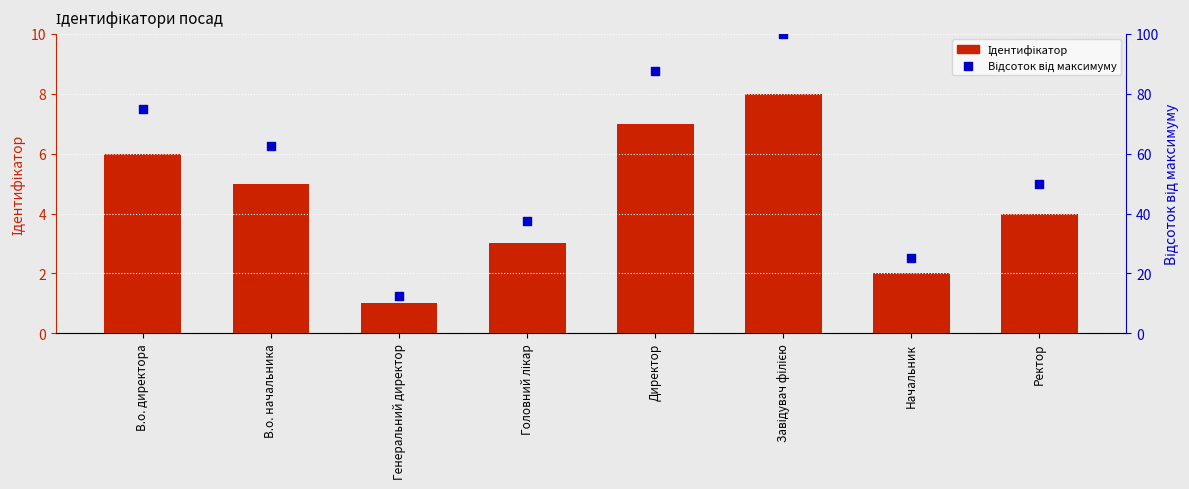

At which category is the sum across all series the highest?

Завідувач філією